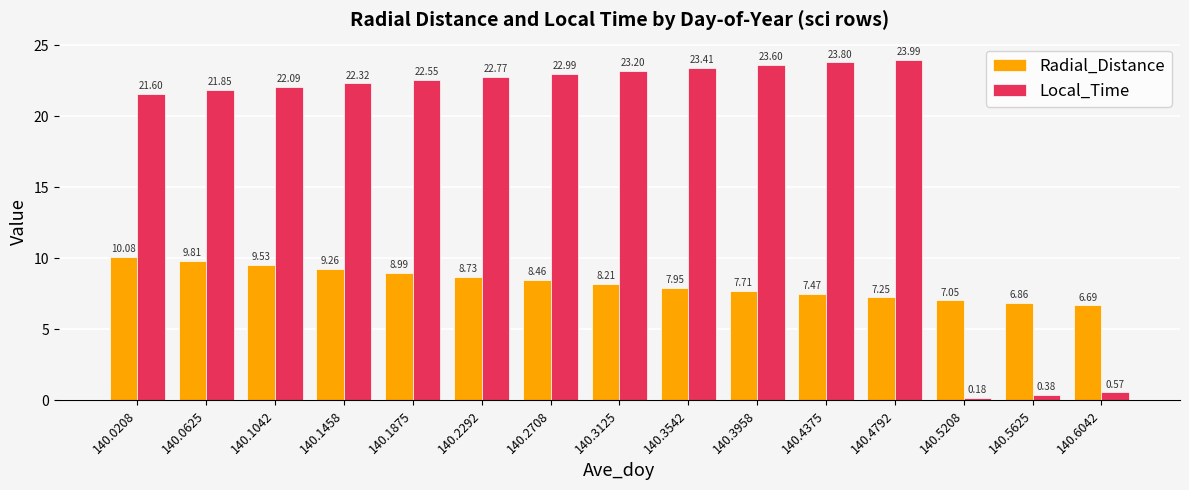

Is it true that Local_Time equals 33.6 at 140.4375?

False